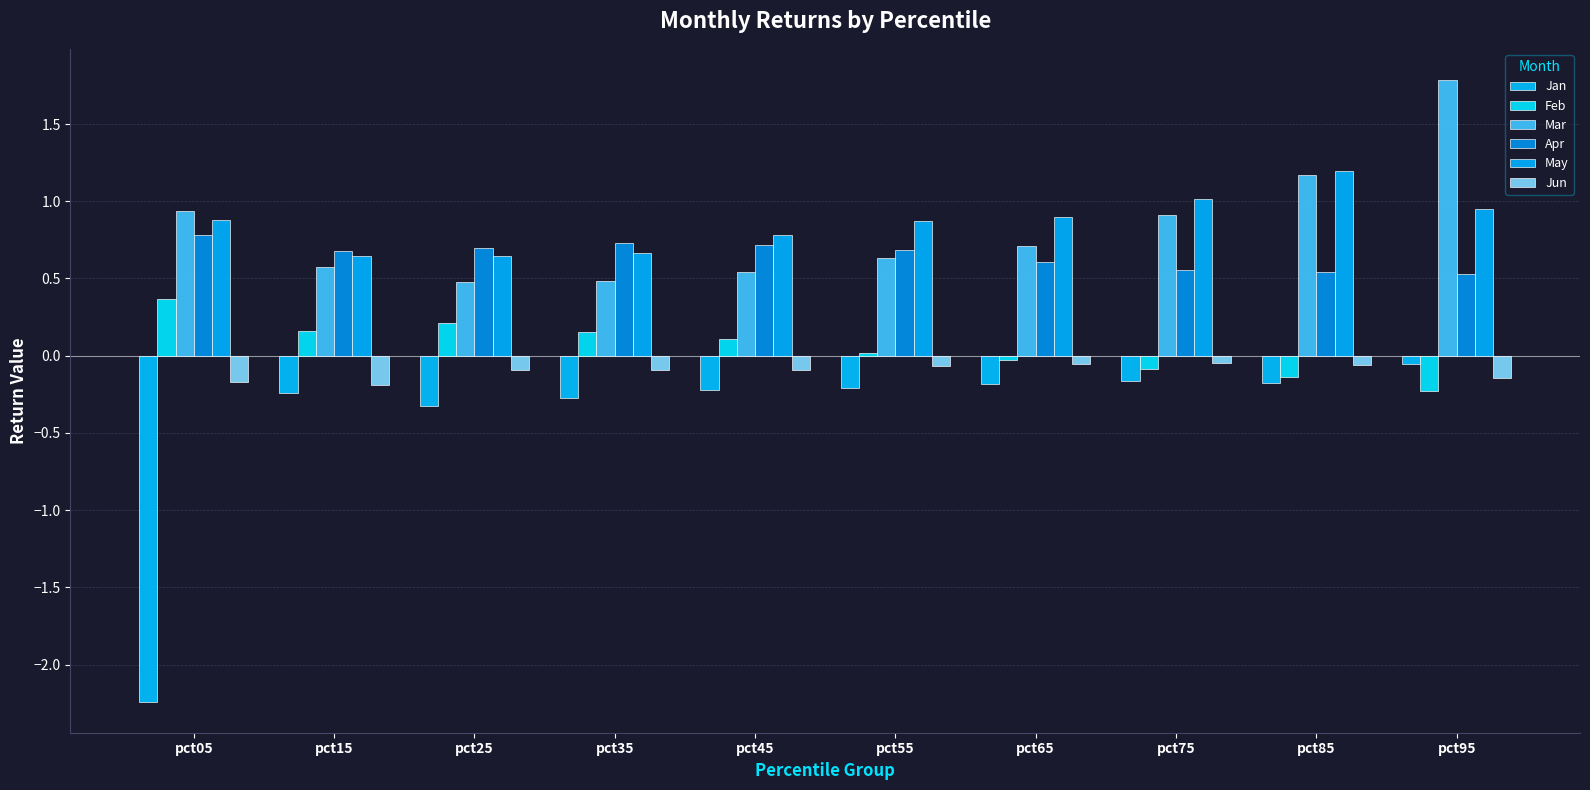

Which series has the largest range (max minus min)?

Jan